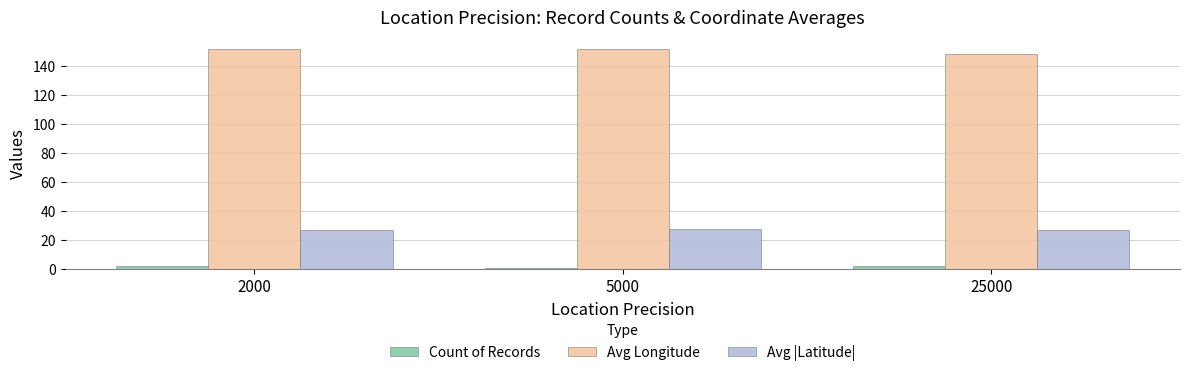

What is the minimum value for Avg |Latitude|?

26.8